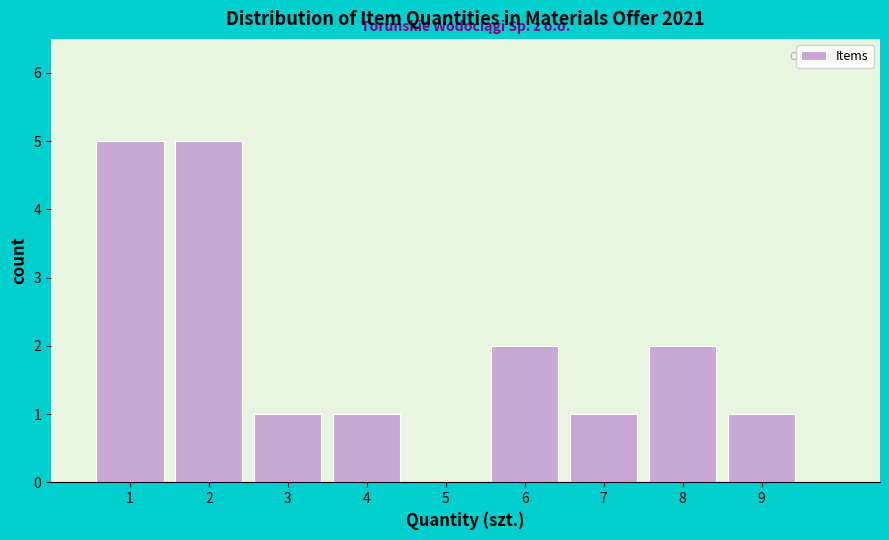

Reading left to right, transcribe this chart: for each bar, give the range it covers on the x-axis and its height. The values are not printed on the chart, so give them approximately, as read against the axis.

0.5 to 1.5: 5
1.5 to 2.5: 5
2.5 to 3.5: 1
3.5 to 4.5: 1
4.5 to 5.5: 0
5.5 to 6.5: 2
6.5 to 7.5: 1
7.5 to 8.5: 2
8.5 to 9.5: 1